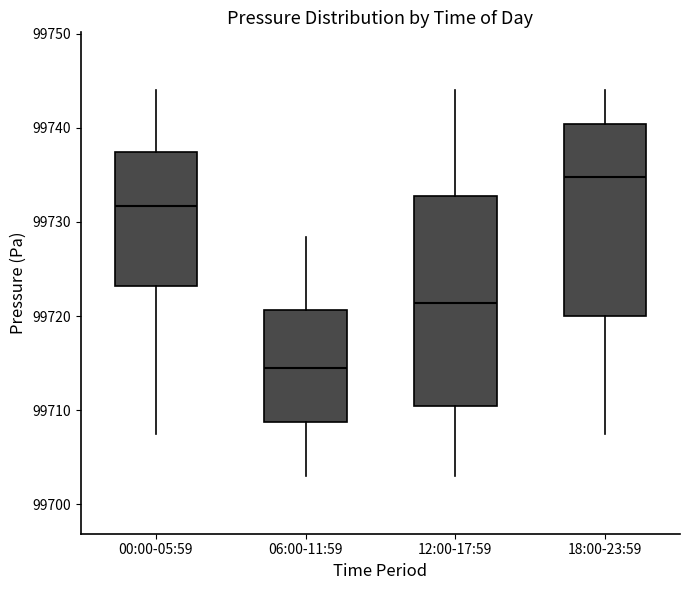

Reading left to right, transcribe this box plot: for each box, give where its median line is, the range the box spans, and where its two whiskers end, as read against the y-axis. The values are not printed on the chart, so give them approximately, as read against the axis.

00:00-05:59: median 99732, box 99723 to 99737, whiskers 99707 to 99744
06:00-11:59: median 99715, box 99709 to 99721, whiskers 99703 to 99728
12:00-17:59: median 99721, box 99710 to 99733, whiskers 99703 to 99744
18:00-23:59: median 99735, box 99720 to 99740, whiskers 99707 to 99744